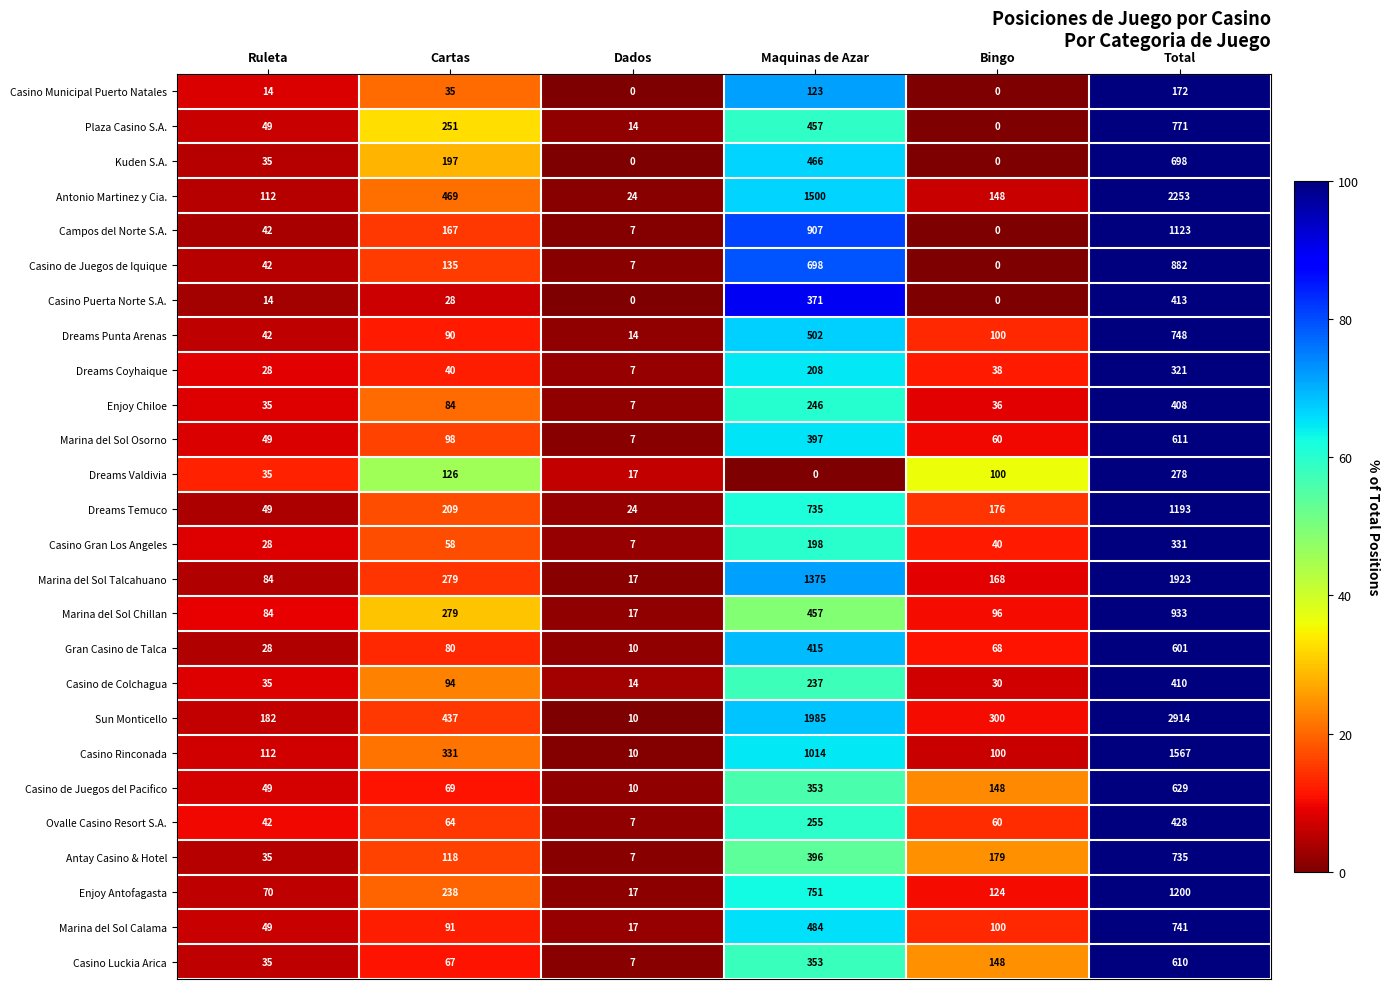

At which label is Casino Gran Los Angeles closest to 169?

Maquinas de Azar